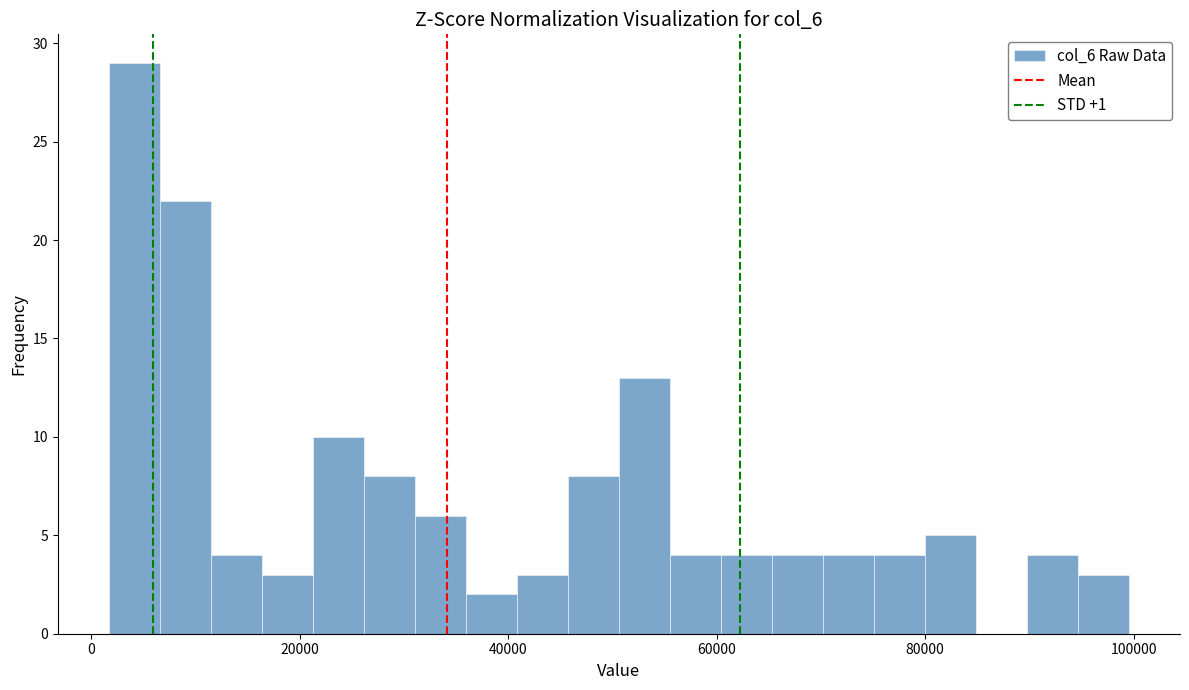

Read against the x-axis, roughly where is the centre of the tallest bar?

4000